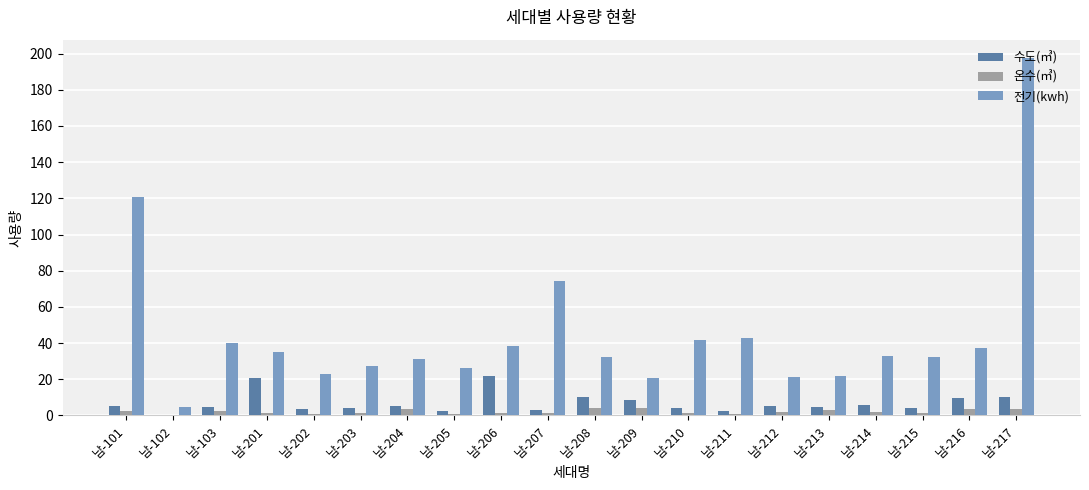

At which label does 수도(㎥) first exceed 4?

남-101